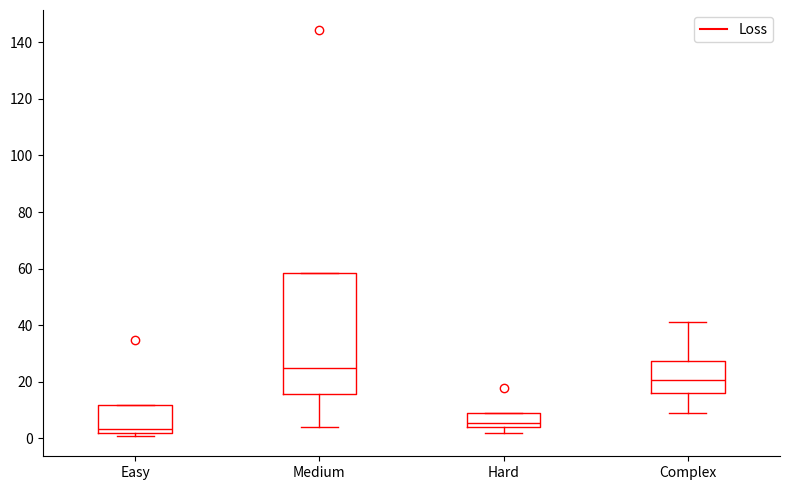

Which box has the highest median line?

Medium